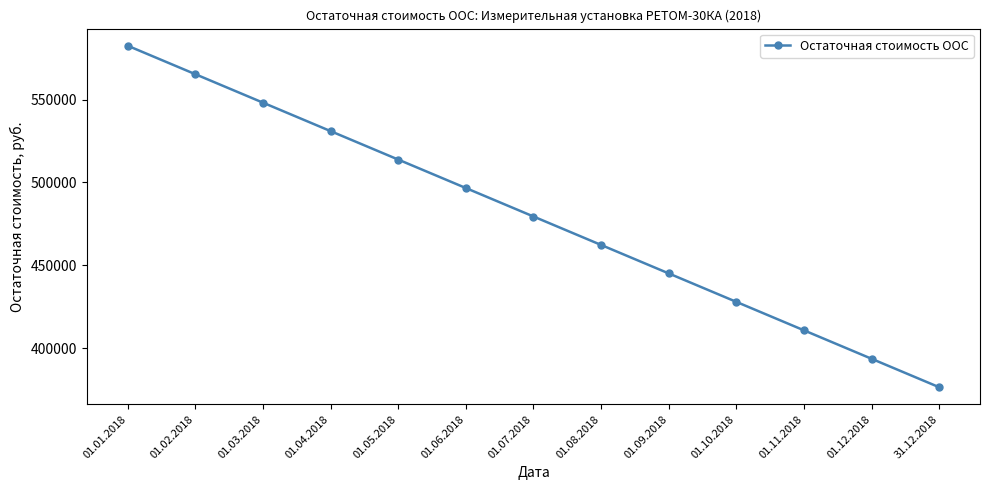

True or false: the data shows 410641 at 01.11.2018.

True